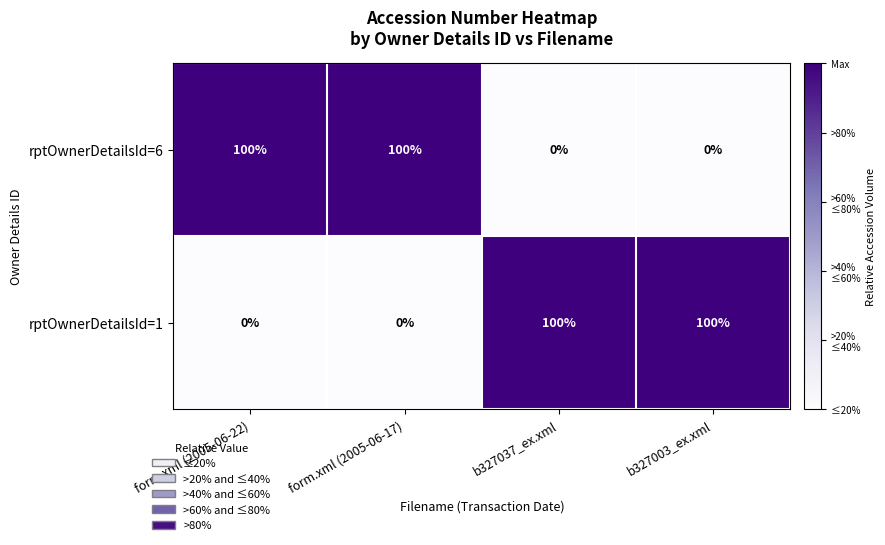

Reading left to right, extract all data points from this chart.

rptOwnerDetailsId=6: form.xml (2005-06-22)=100	form.xml (2005-06-17)=100	b327037_ex.xml=0	b327003_ex.xml=0
rptOwnerDetailsId=1: form.xml (2005-06-22)=0	form.xml (2005-06-17)=0	b327037_ex.xml=100	b327003_ex.xml=100